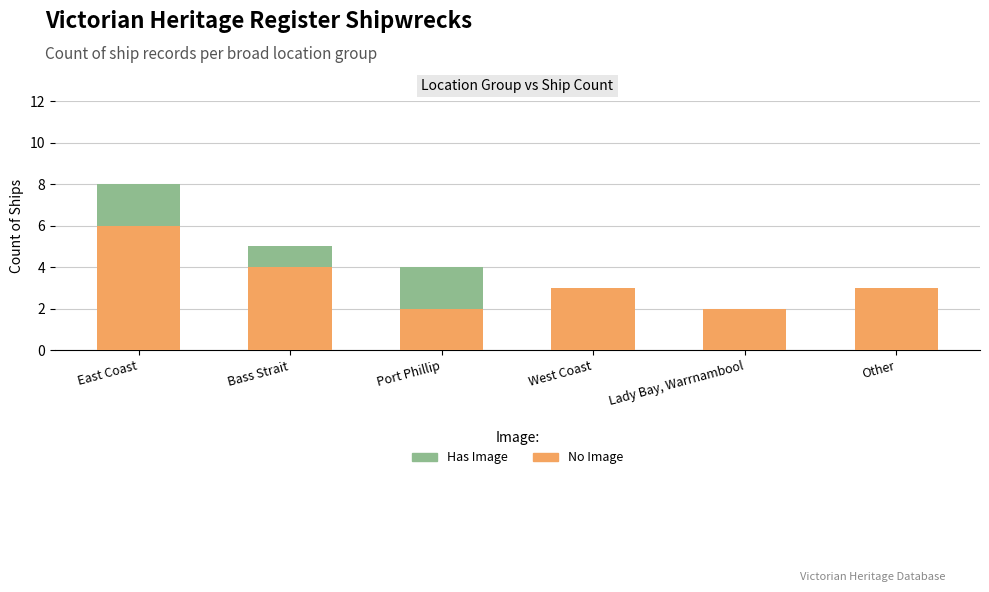

Which category has the highest value in the No Image series?

East Coast